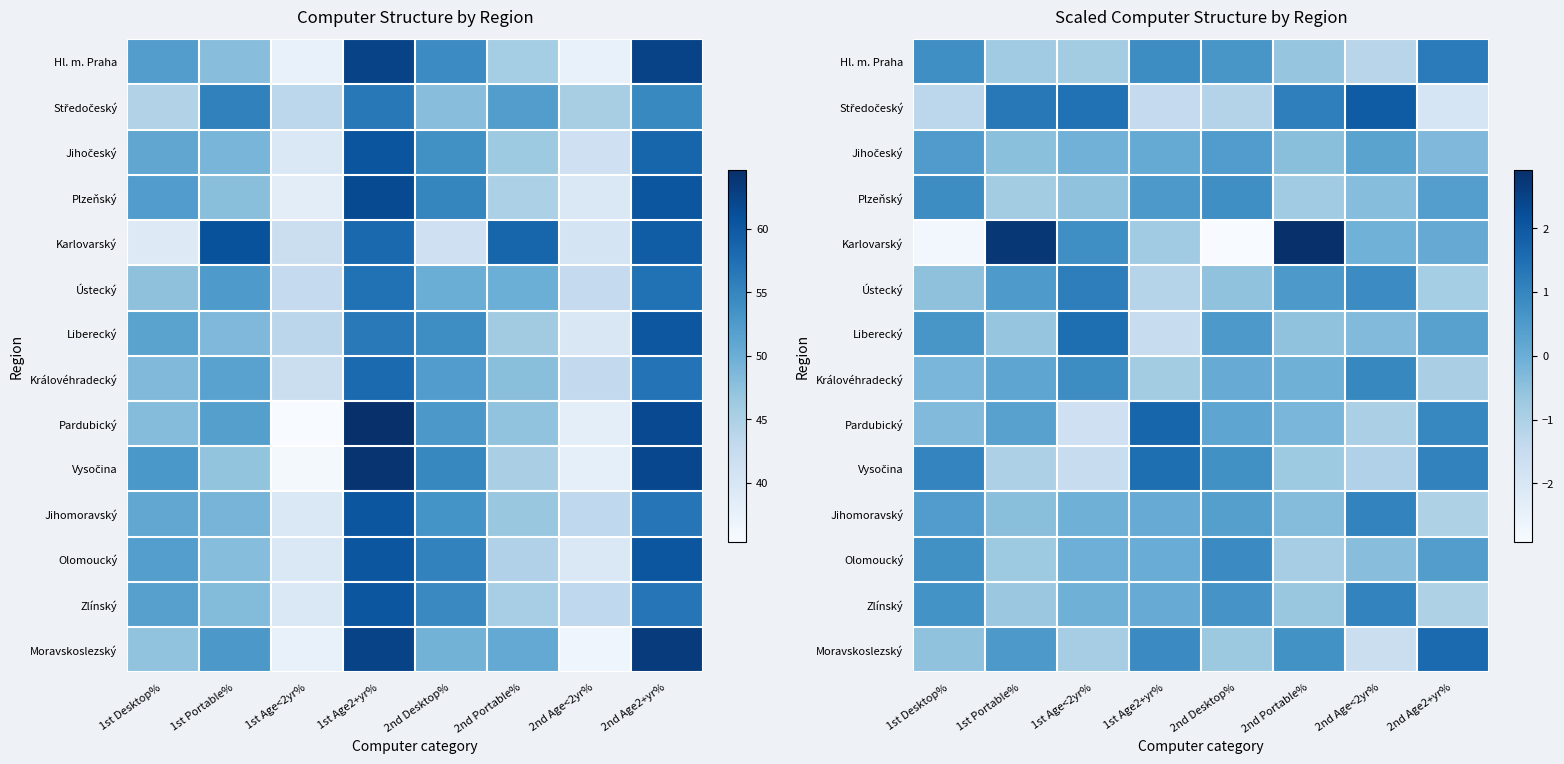

Is it true that Královéhradecký equals -0.1 at 2nd Portable%?

False